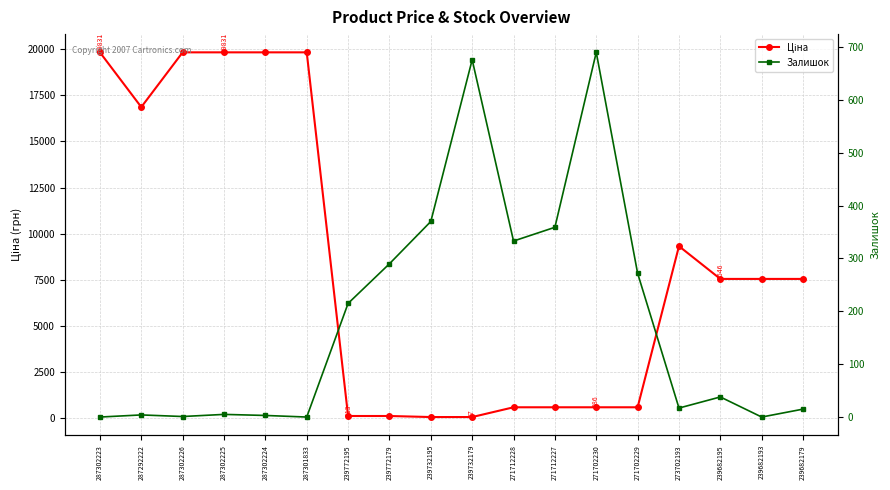

Which category has the lowest value across all series?

287302223